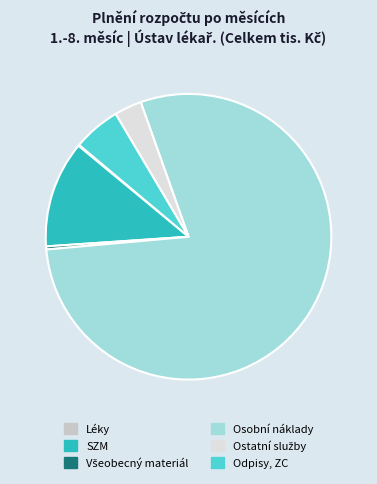

Which category accounts for the majority?

Osobní náklady